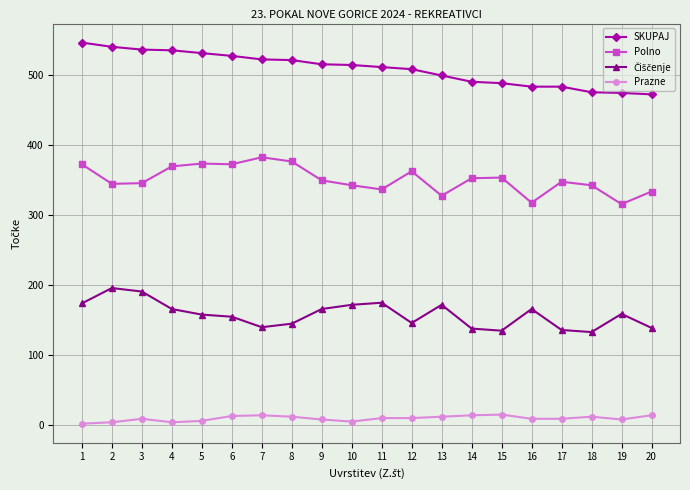

How many distinct data groups are displayed?

4